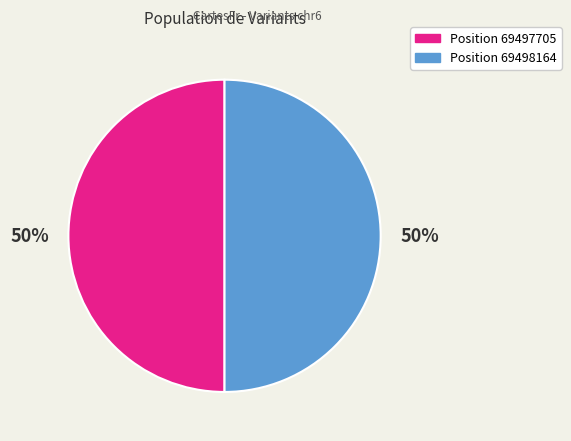

How many segments does this pie chart have?

2